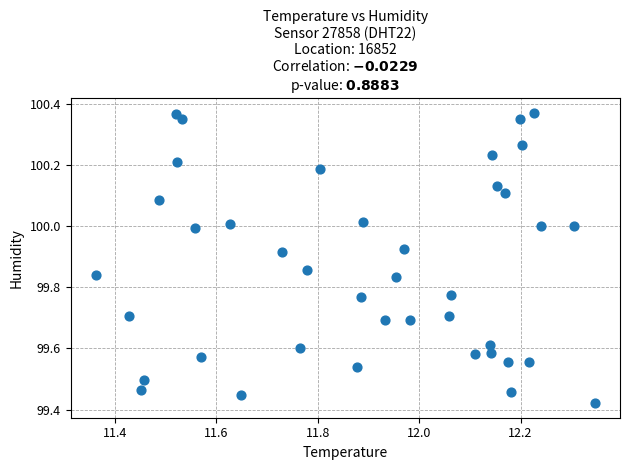

What is the range of X values (max minus min)?

1.0